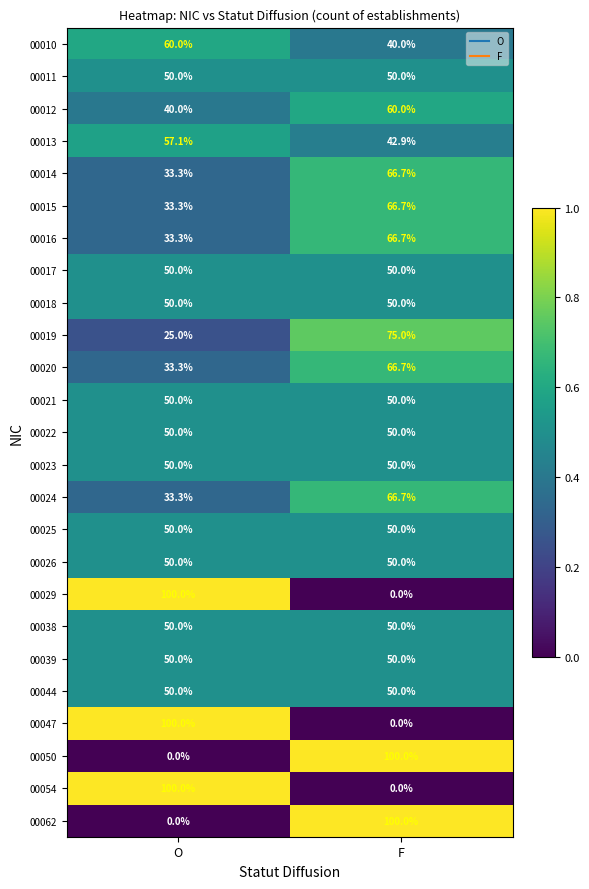

What is the total value across all series at O?

1198.6